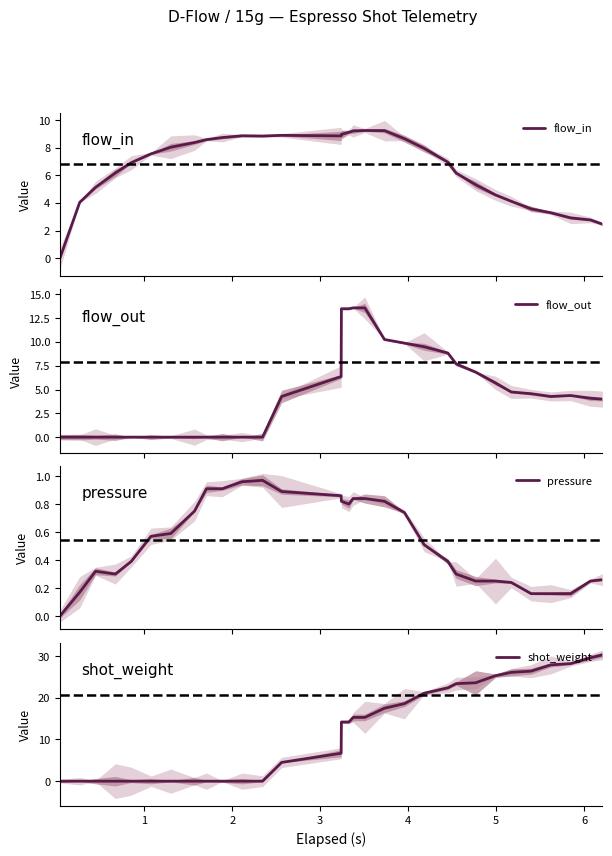

In pressure, how many points are higher than both neighbors (excluding endpoints)?

2